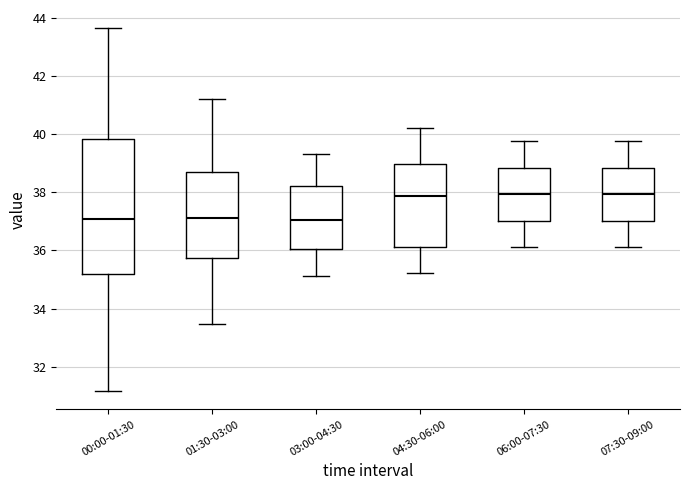

Where is the lower edge of the box for 01:30-03:00 on the y-axis? The values are not printed on the chart, so give them approximately, as read against the axis.

35.8